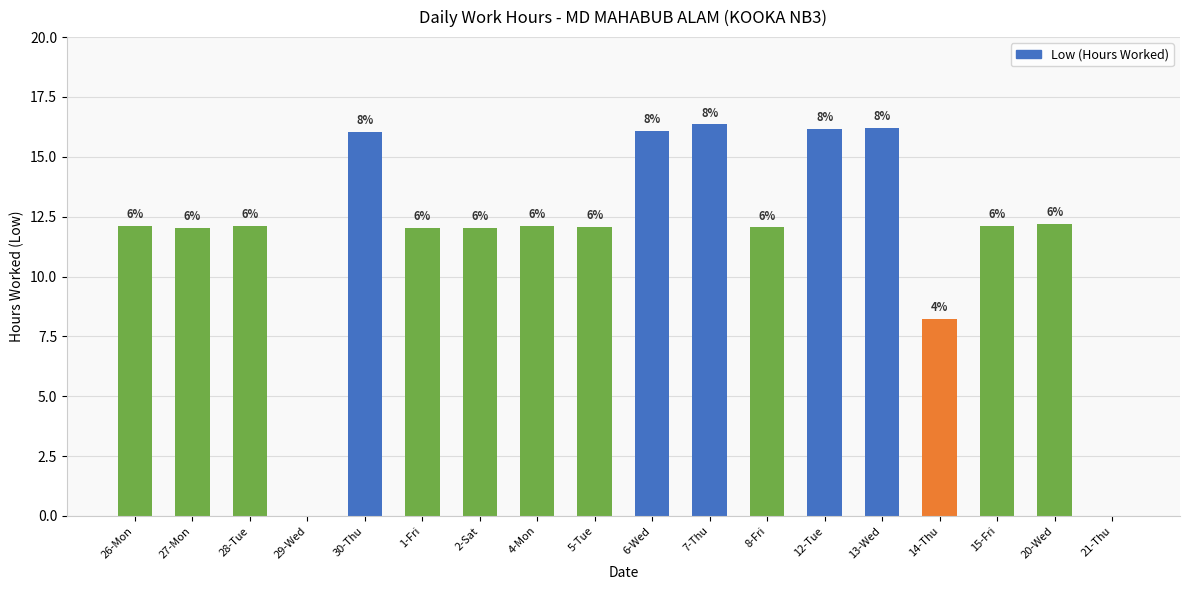

Does the chart contain stacked bars?

No